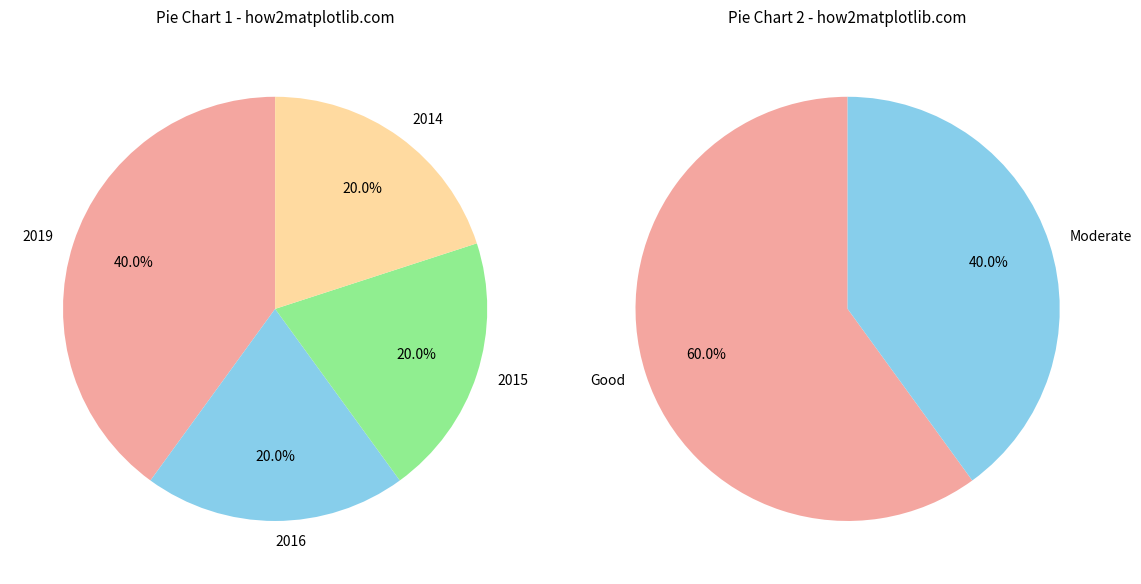

Does 2016 account for over 50% of the chart?

No